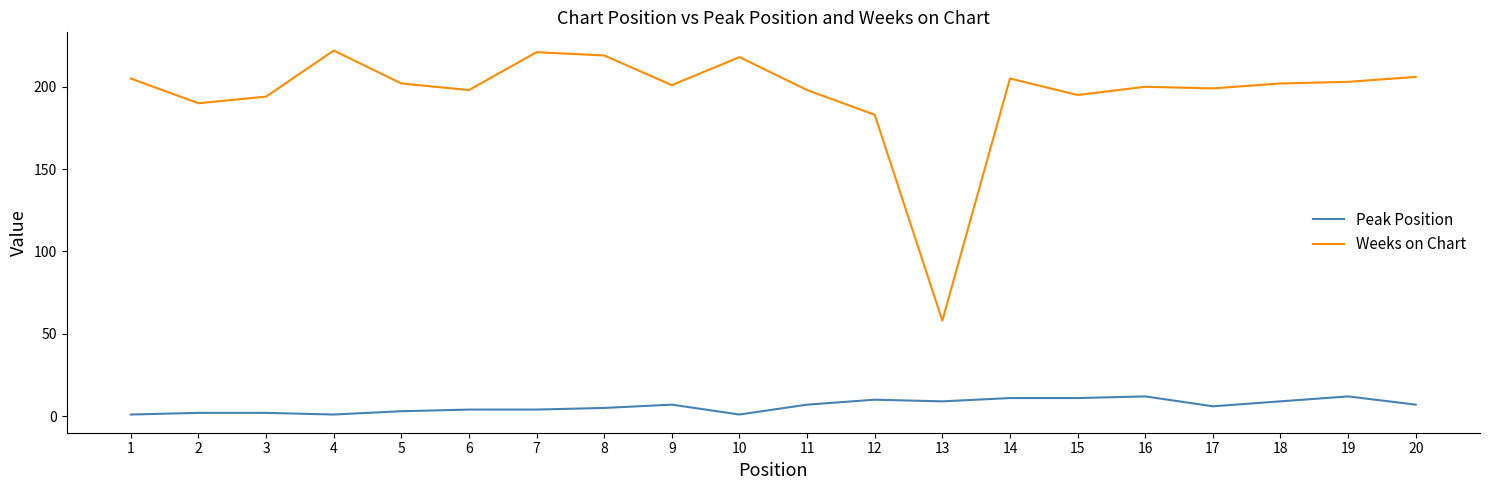

What is the difference between the maximum and minimum values in the Weeks on Chart series?

164